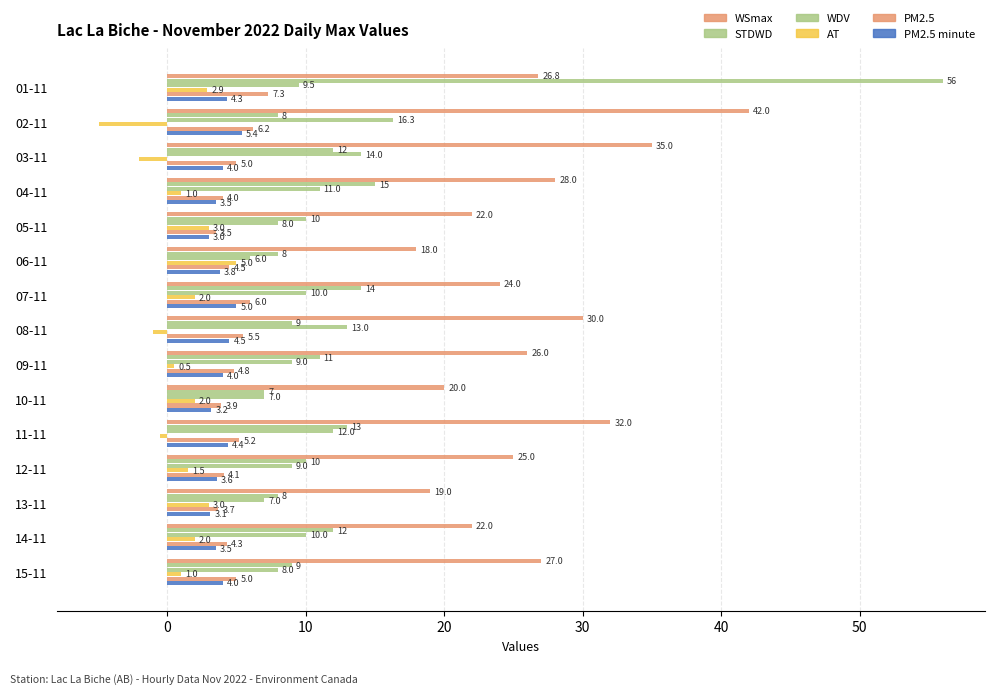

How many data points does each series have?

15